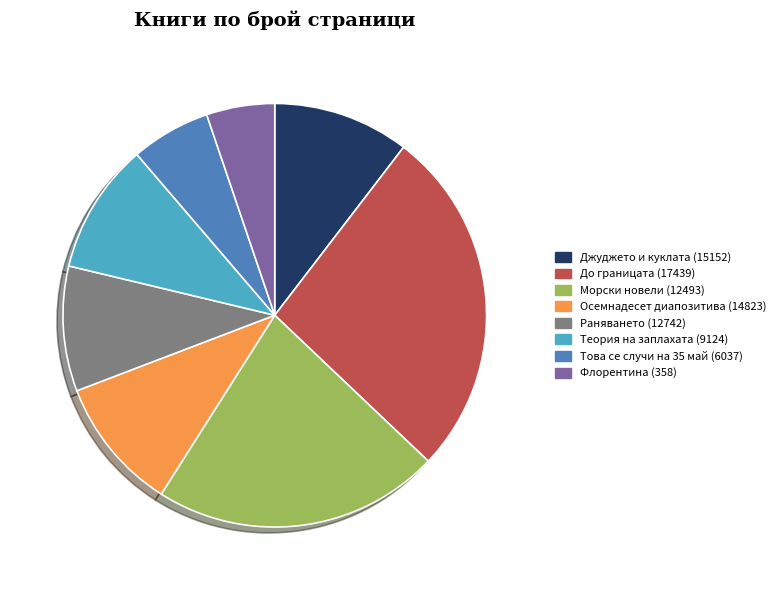

Is the sum of Раняването (12742) and Джуджето и куклата (15152) greater than half?

No